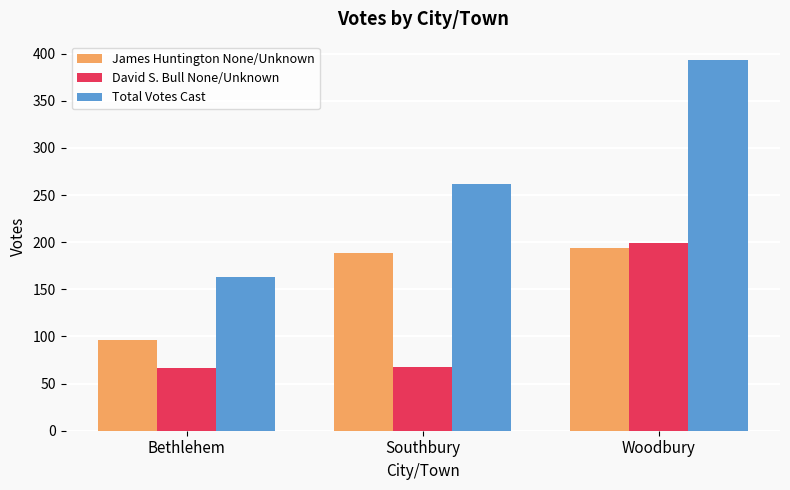

What are all the series names shown in the legend?

James Huntington None/Unknown, David S. Bull None/Unknown, Total Votes Cast